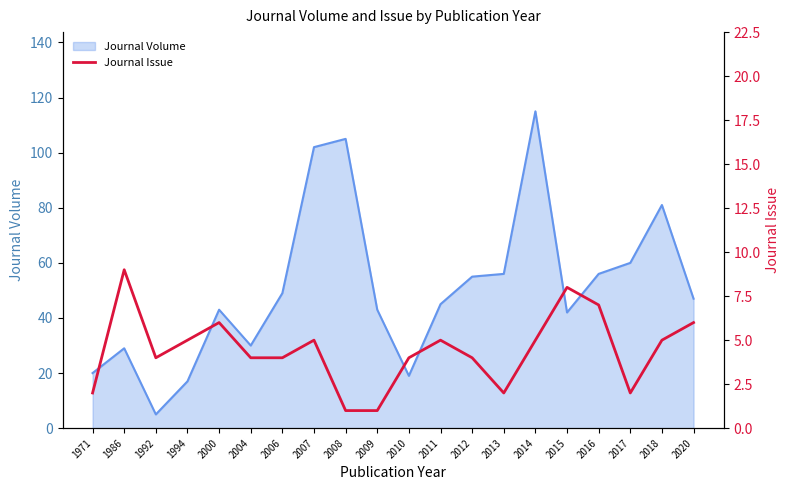

Reading left to right, what are all the values shown in this chart?

1971=2	1986=9	1992=4	1994=5	2000=6	2004=4	2006=4	2007=5	2008=1	2009=1	2010=4	2011=5	2012=4	2013=2	2014=5	2015=8	2016=7	2017=2	2018=5	2020=6